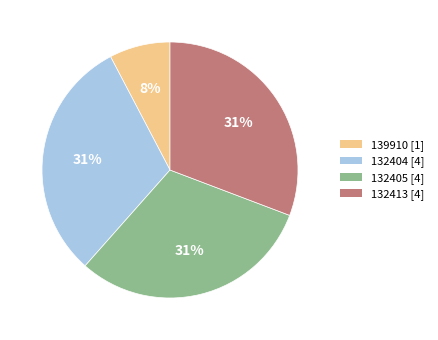

Between 132413 and 139910, which is larger?

132413